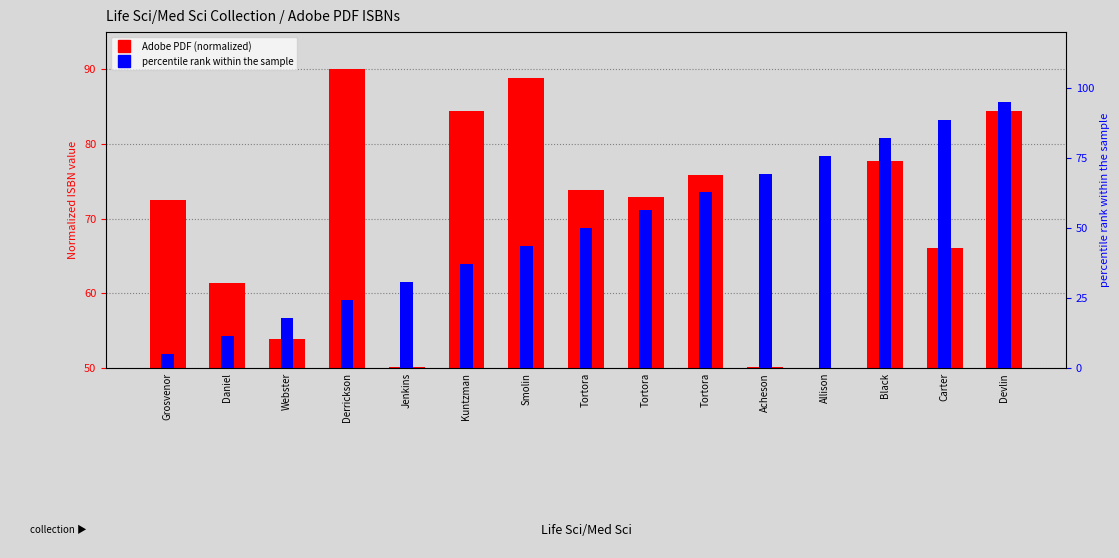

Reading left to right, what are all the values shown in this chart?

Adobe PDF (normalized): 72.5	61.4	53.9	90.0	50.1	84.4	88.8	73.9	72.9	75.8	50.2	50.0	77.7	66.1	84.4
percentile rank within the sample: 5.0	11.4	17.9	24.3	30.7	37.1	43.6	50.0	56.4	62.9	69.3	75.7	82.1	88.6	95.0